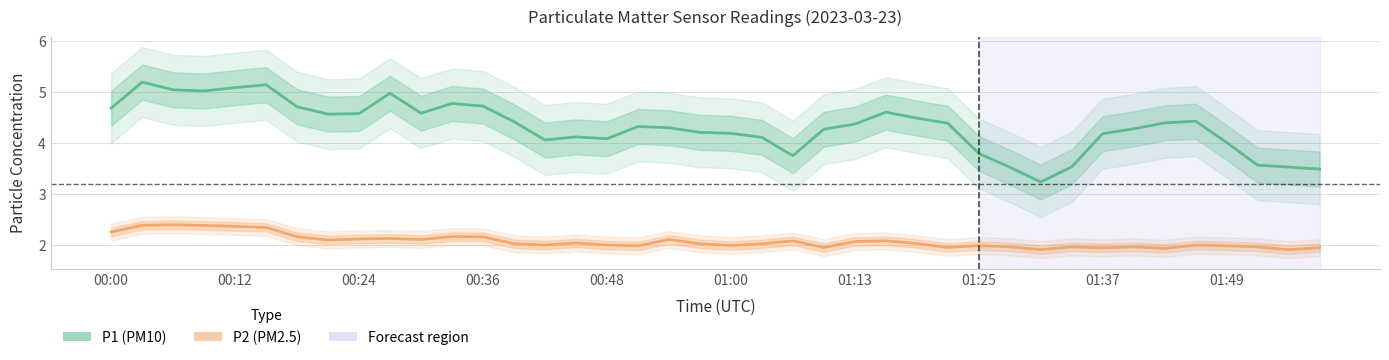

True or false: P2 (PM2.5) has a value of 2.0 at 27.

True